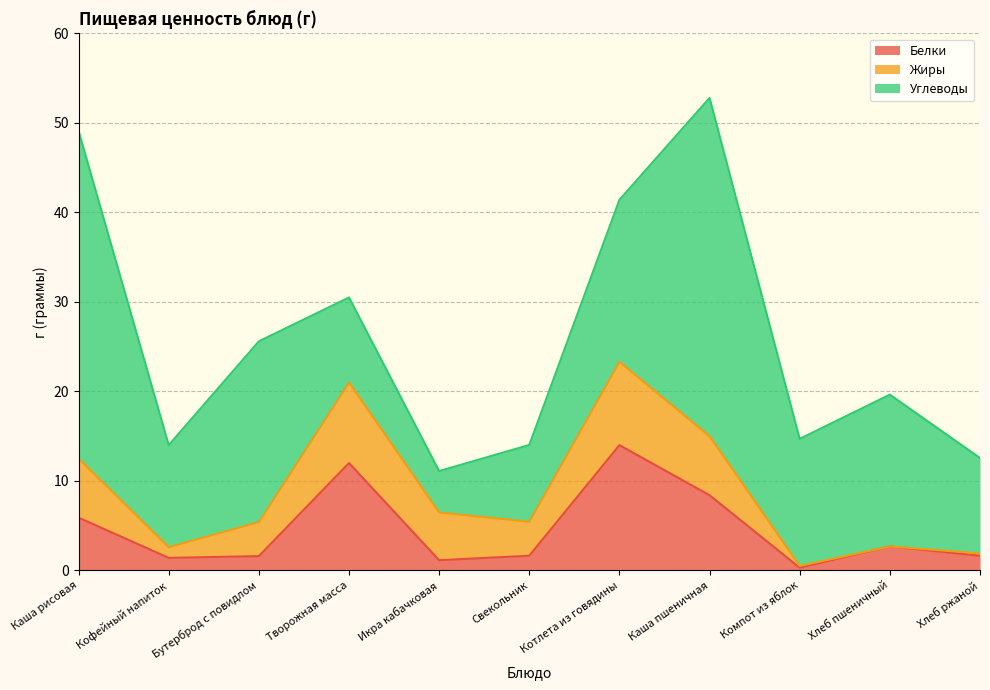

In Белки, how many points are lower than both neighbors (excluding endpoints)?

3